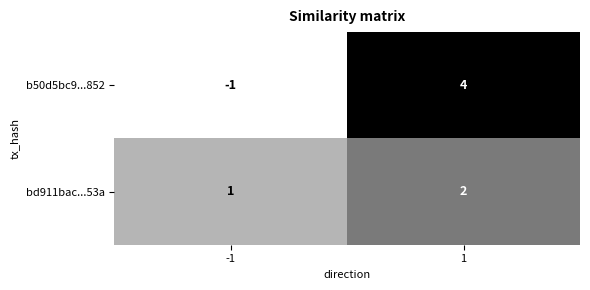

What is the sum of the bd911bac...53a values at -1 and 1?

3